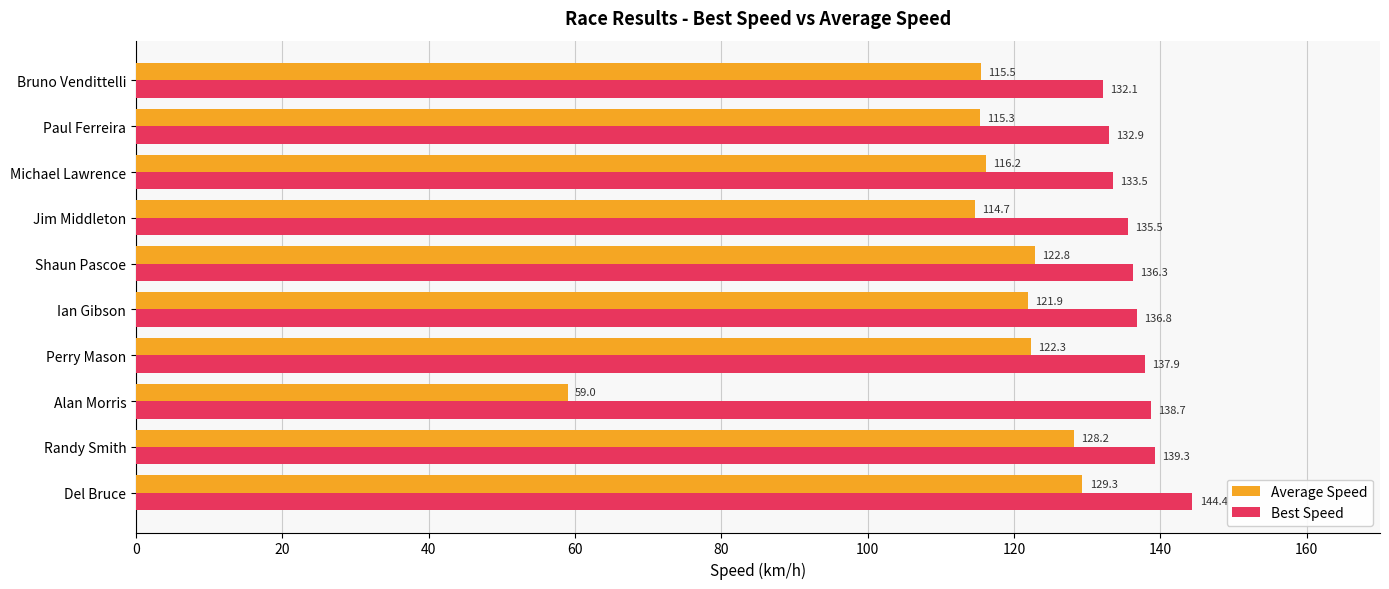

Rank the series at Paul Ferreira from lowest to highest value.

Average Speed, Best Speed